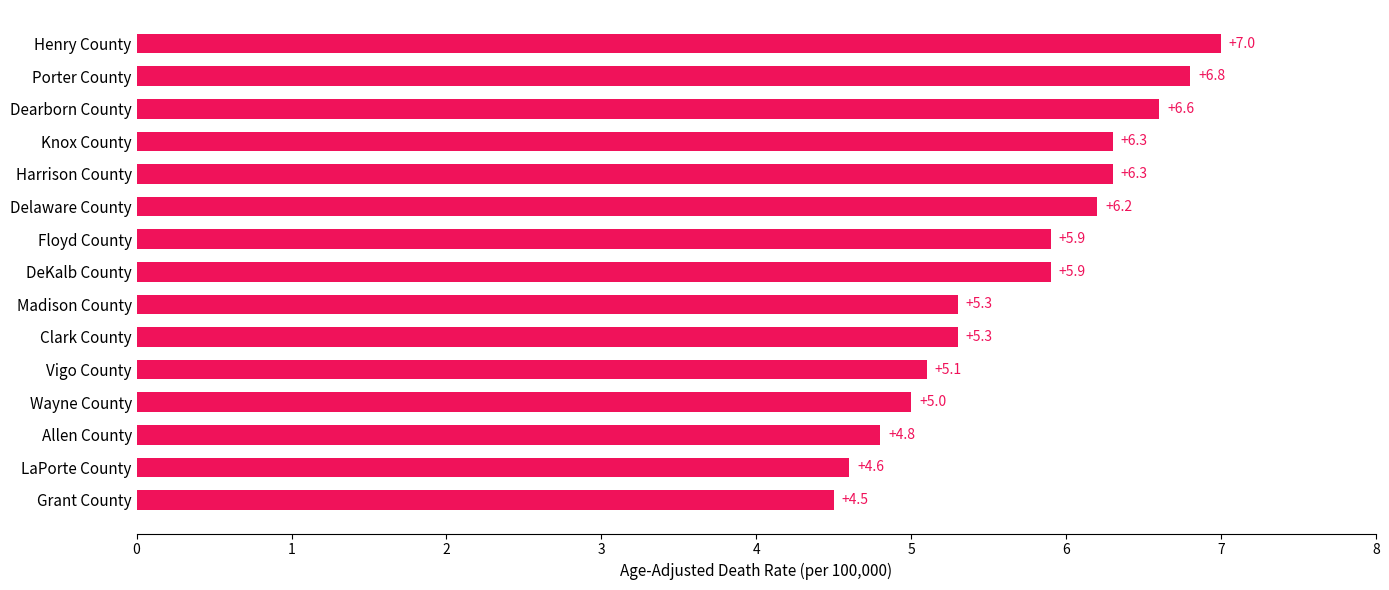

Is it true that the value at Harrison County is 1.4?

False